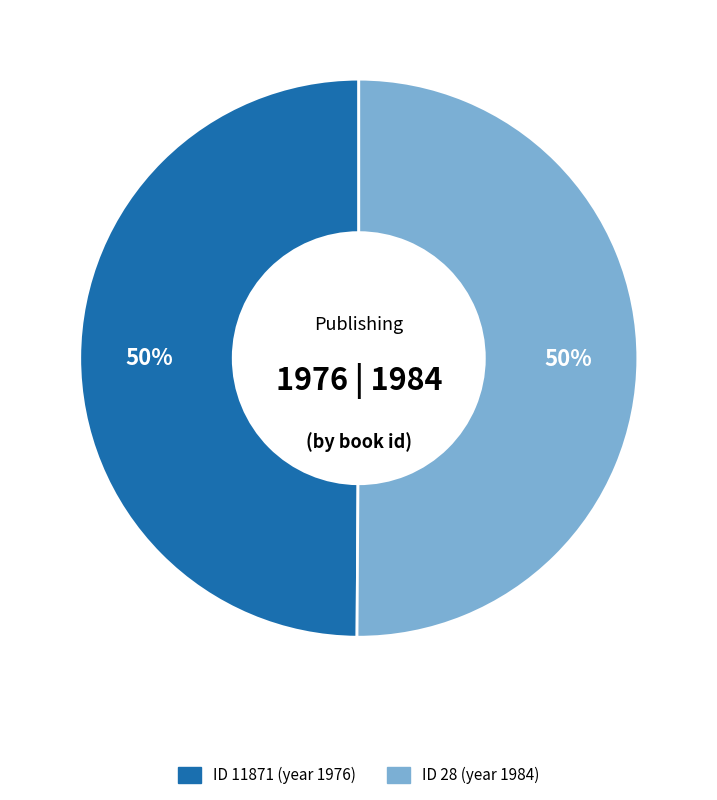

To the nearest percent, what is the average slice percentage?

50%